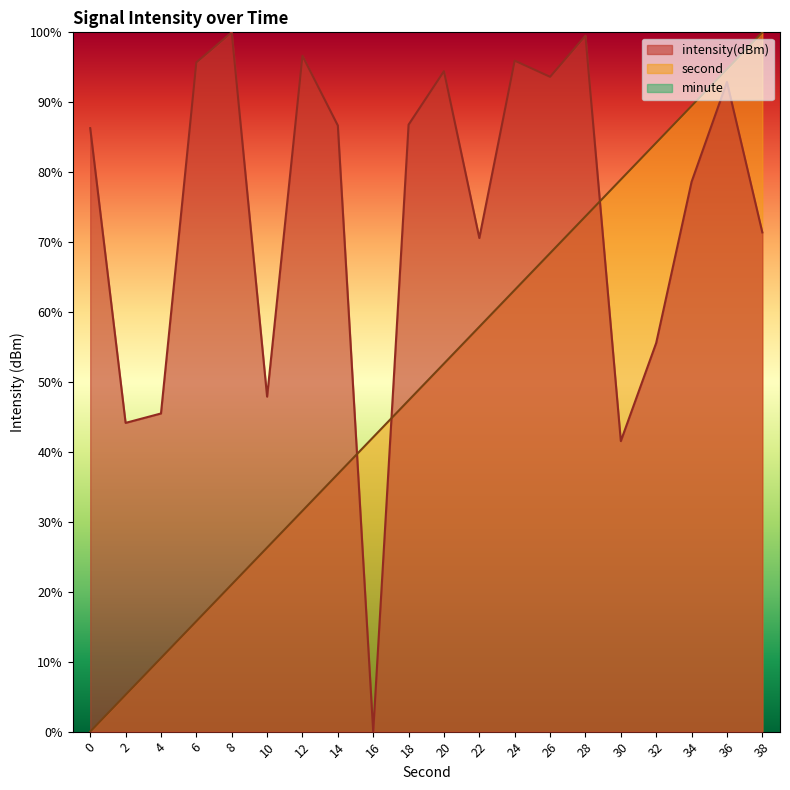

Rank the series by their maximum value, from highest to lowest.

intensity(dBm), second